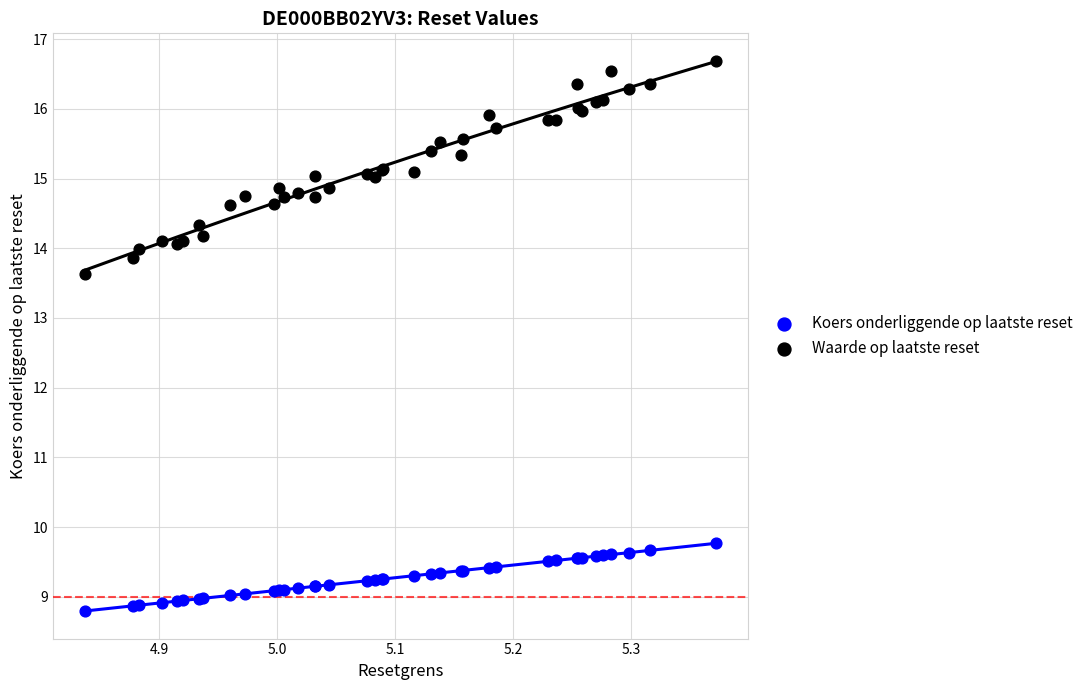

Across all series, what Y value is closest to 12?

13.6